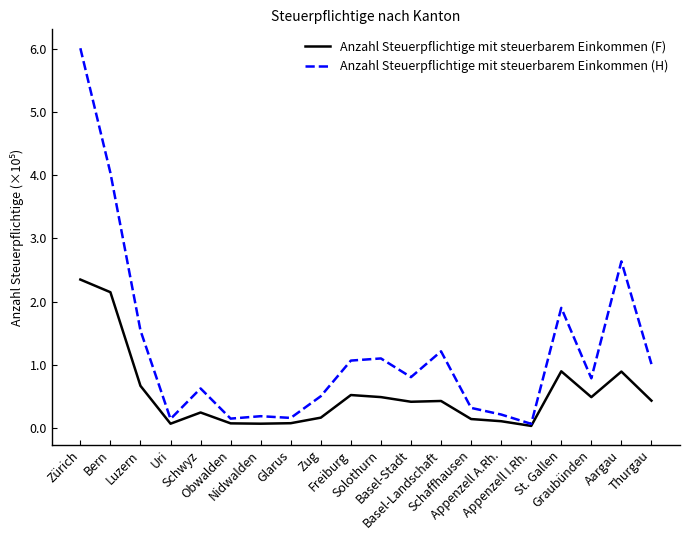

What is the difference between the Anzahl Steuerpflichtige mit steuerbarem Einkommen (H) values at Zug and Aargau?

2.1